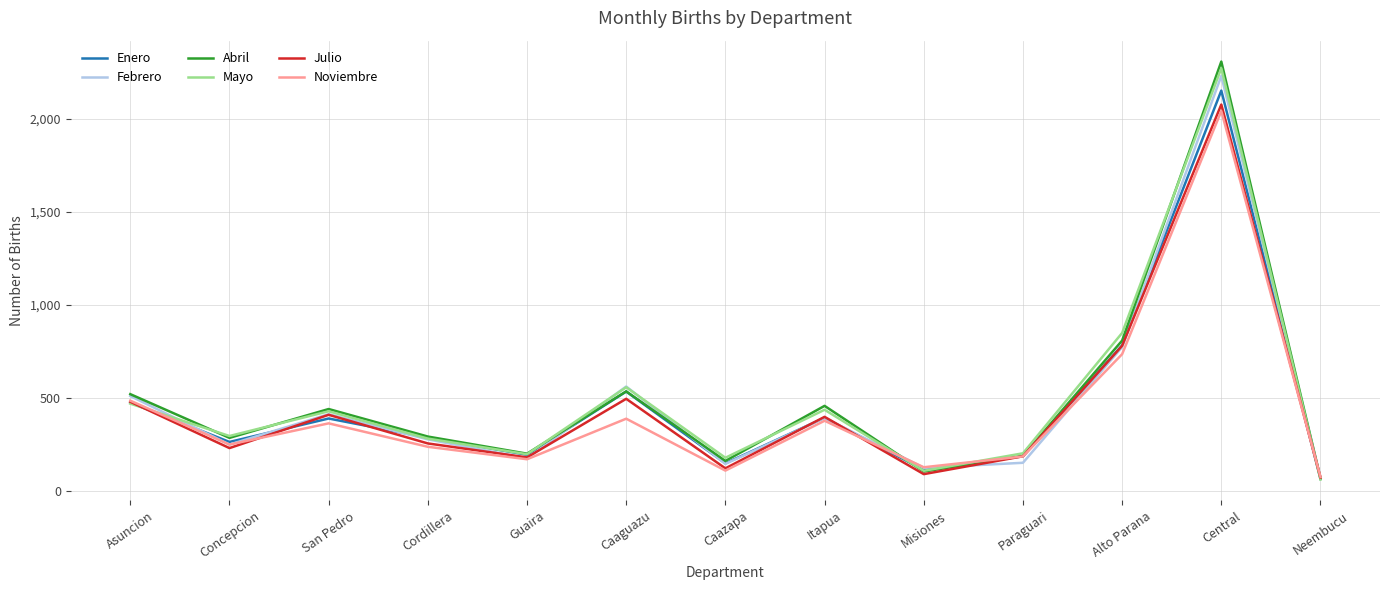

The value of Mayo at Itapua is 436. True or false?

True